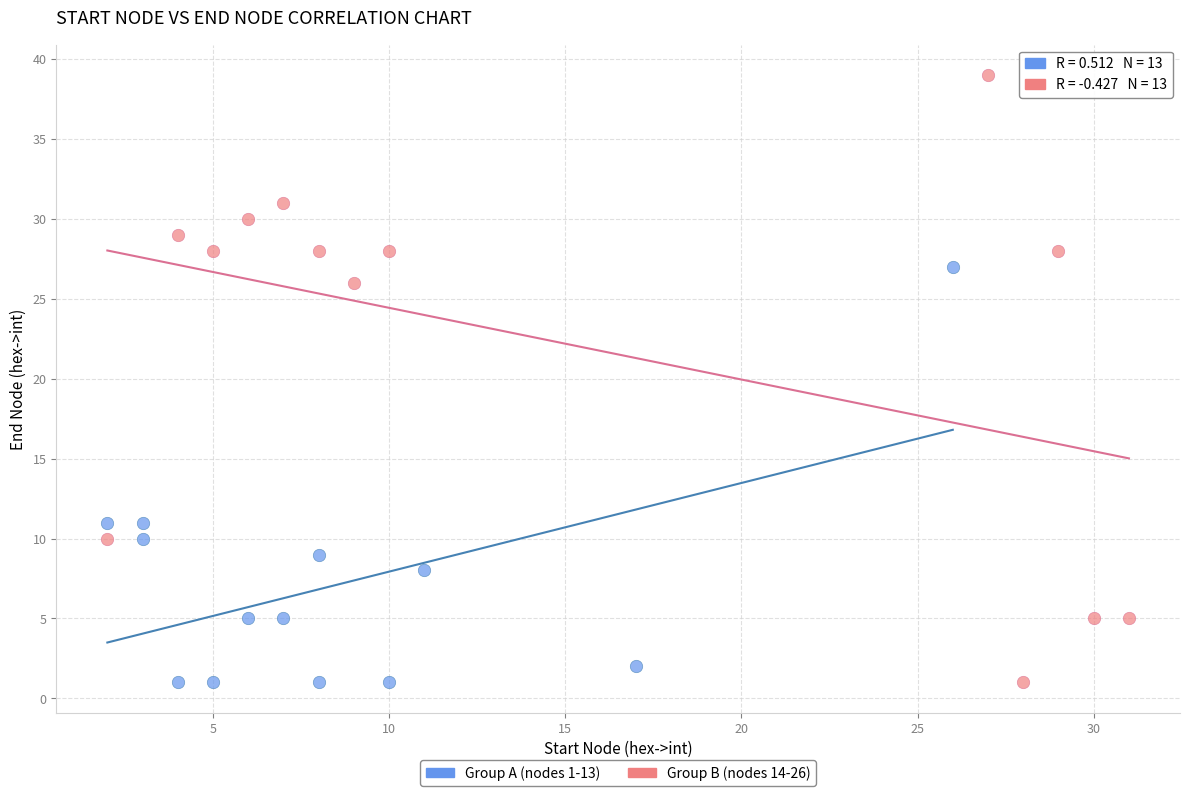

Which series has the largest Y range (max minus min)?

Group B (nodes 14-26)